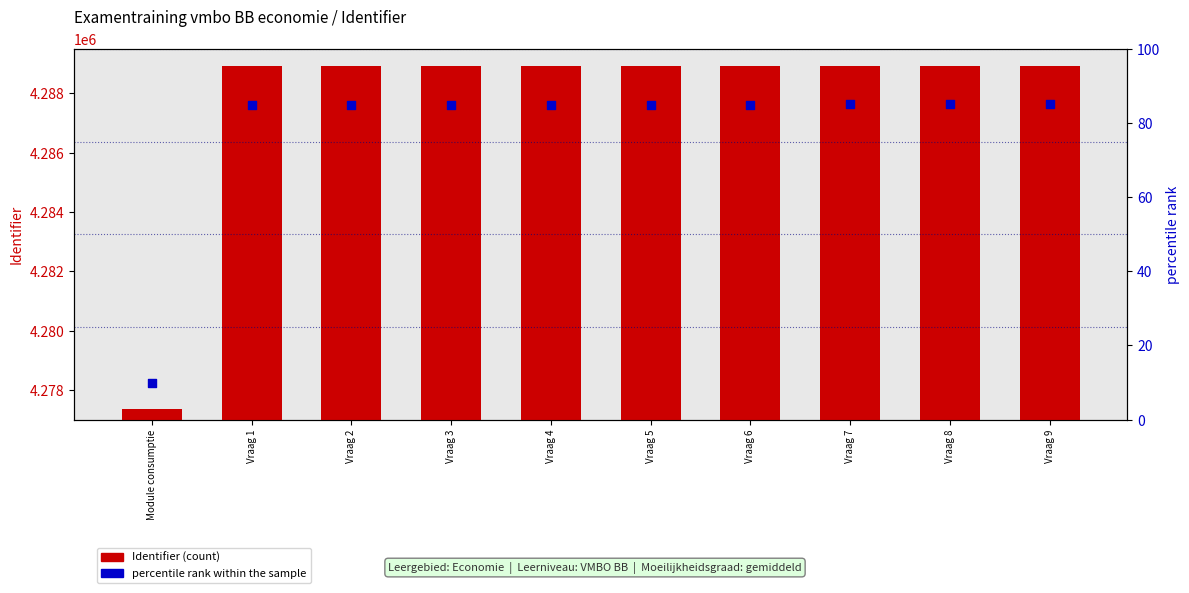

At how many categories does at least one series exceed 2677538?

10